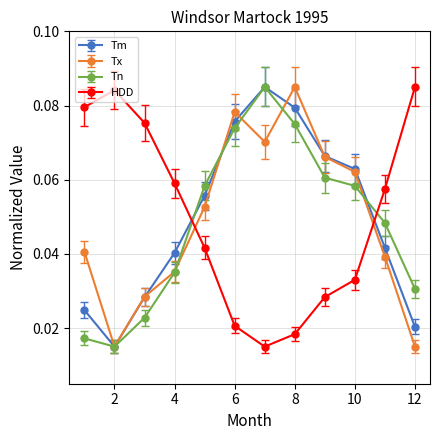

At how many categories does at least one series exceed 0?

12